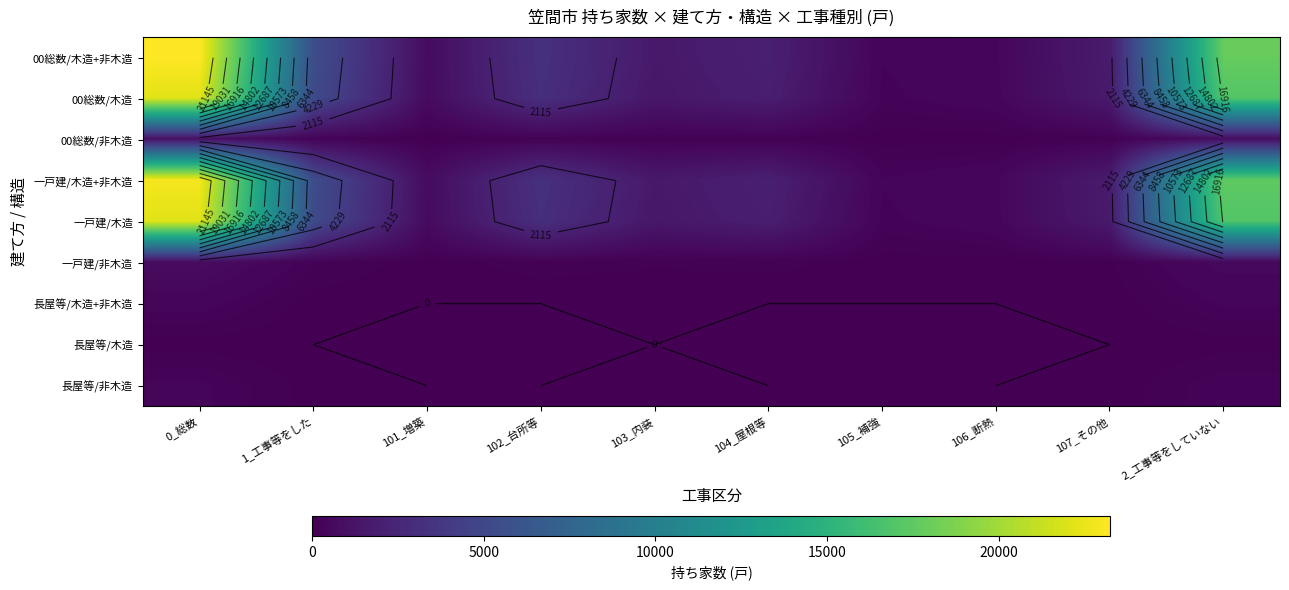

What is the total value across all series at 1_工事等をした?

21800